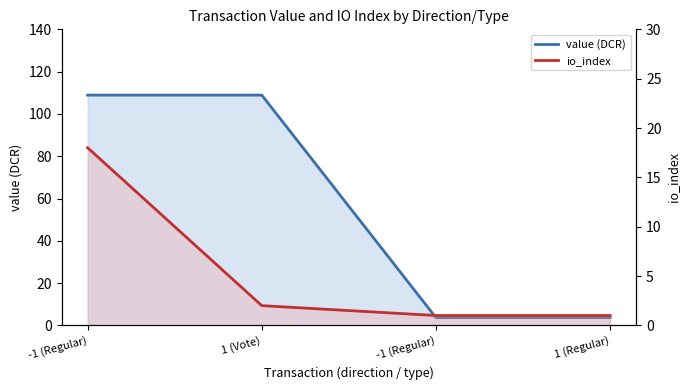

How many data points in value (DCR) are less than 108?

2